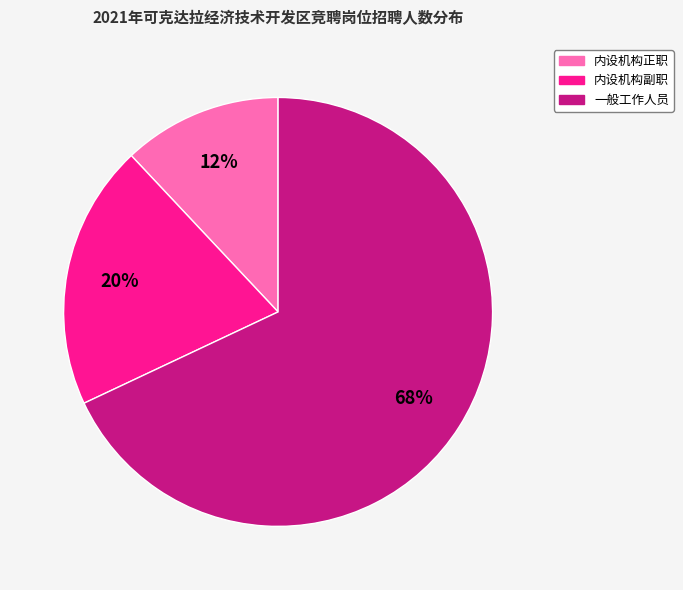

Count the number of slices in the pie.

3